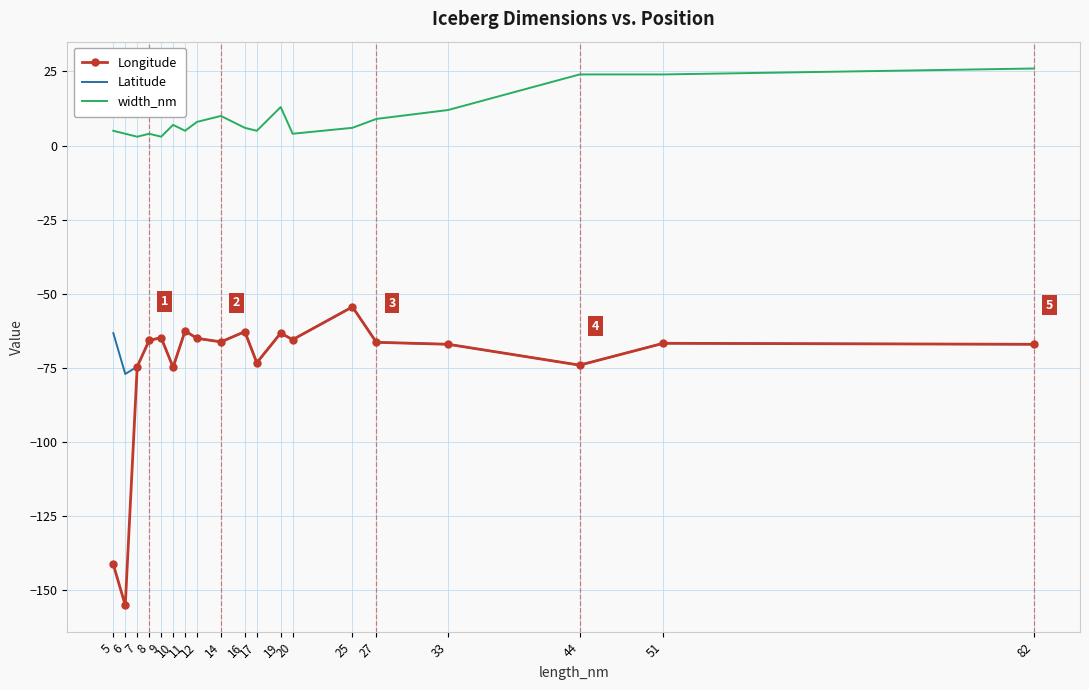

Which series has the largest range (max minus min)?

Longitude